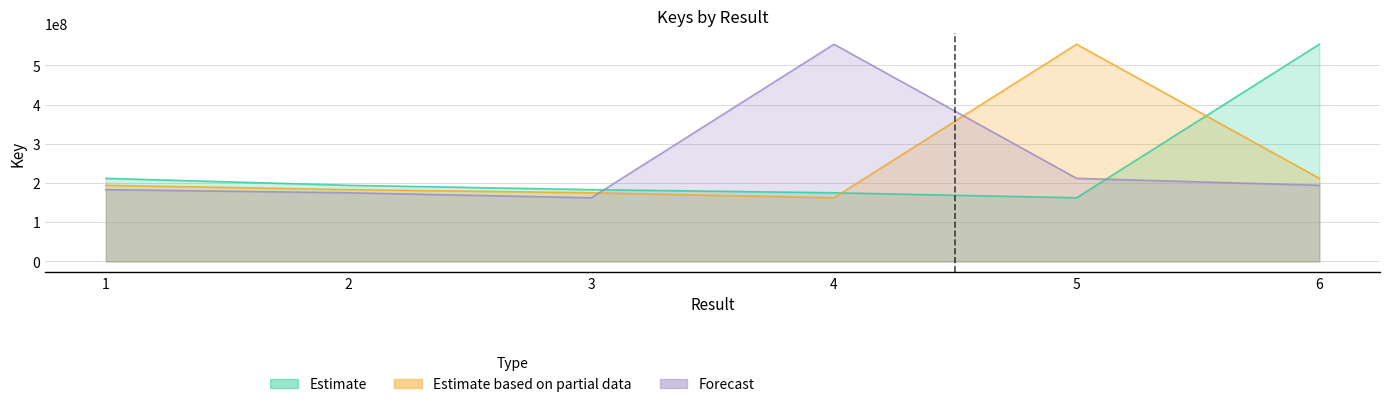

Which series changed the most between 4 and 6?

Estimate